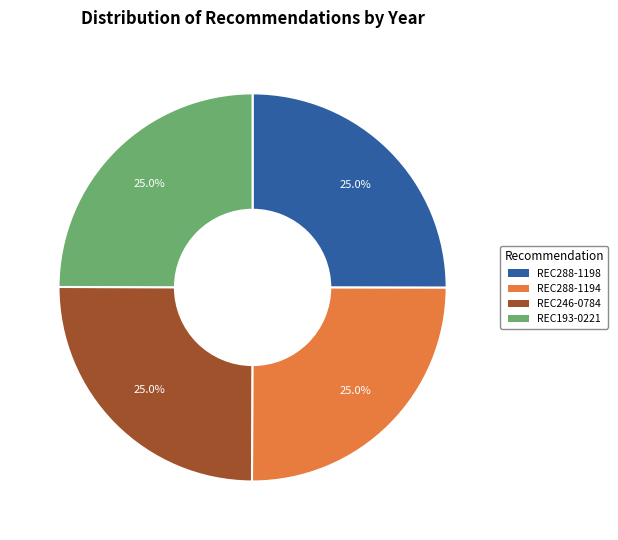

True or false: REC246-0784 accounts for 25% of the total.

True